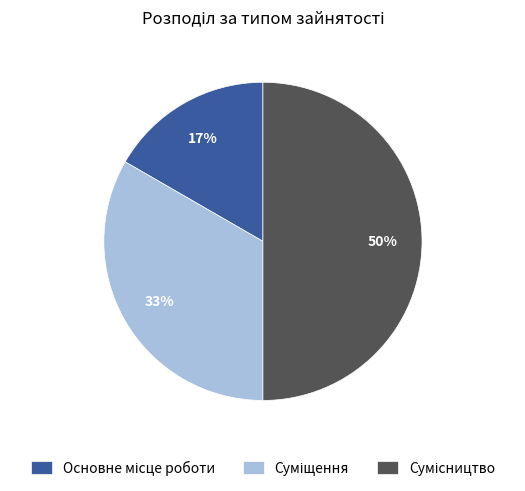

To the nearest percent, what is the average slice percentage?

33%